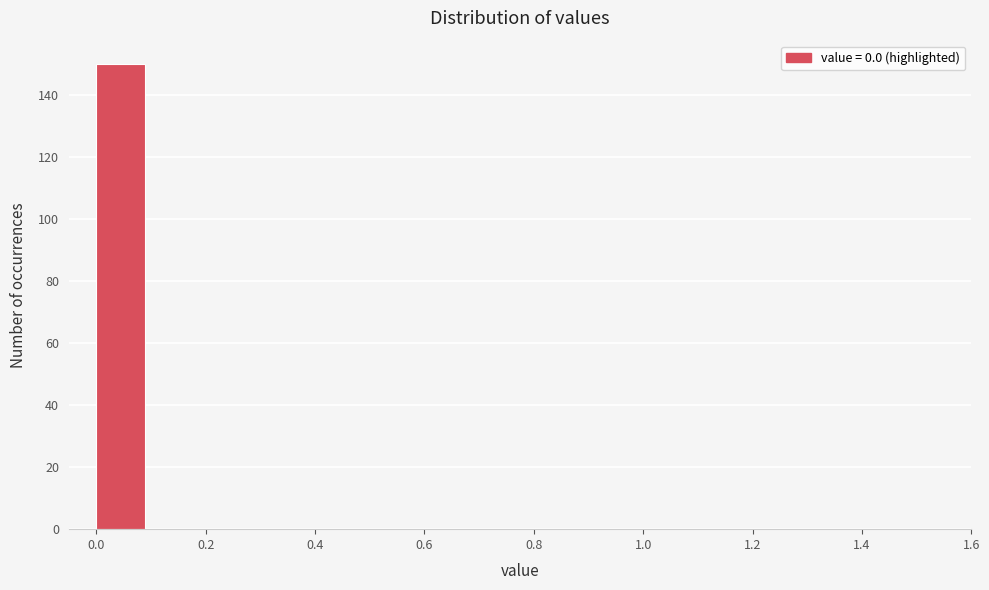

Which range on the x-axis has the tallest bar?

0.0 to 0.1